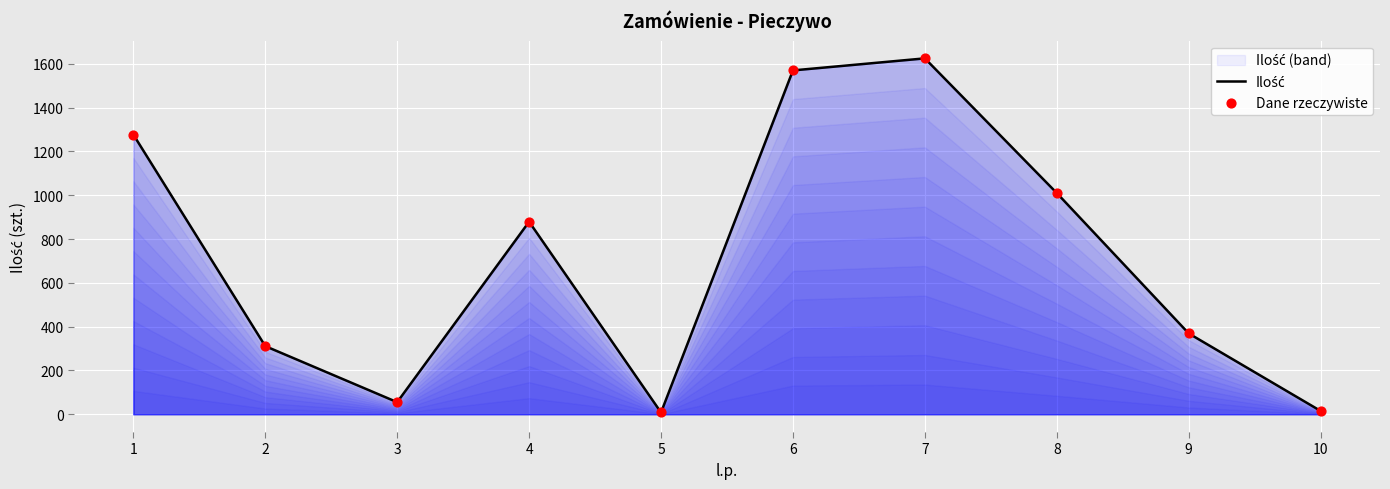

At which category is the sum across all series the highest?

7